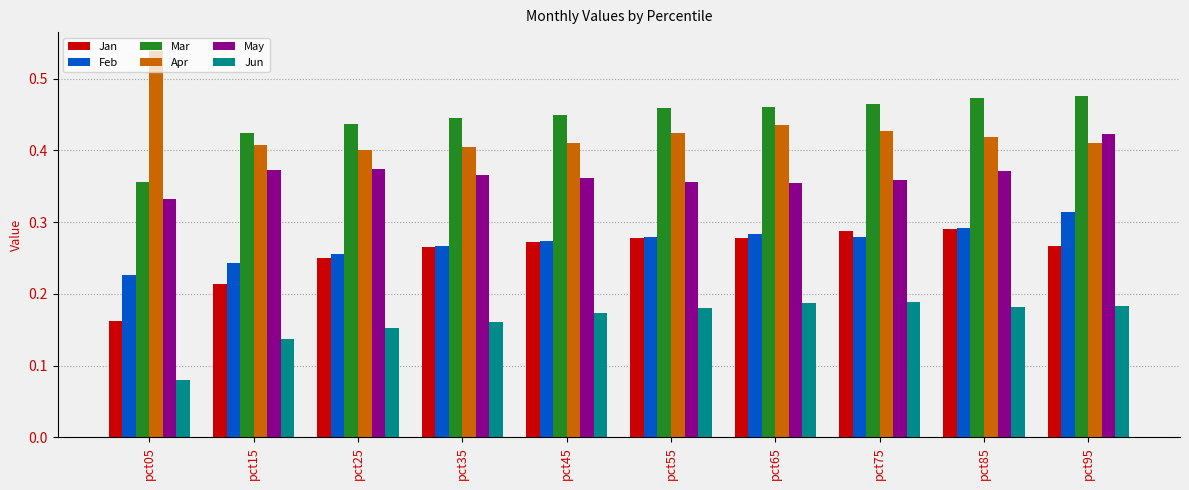

What is the sum of all May values?

3.7